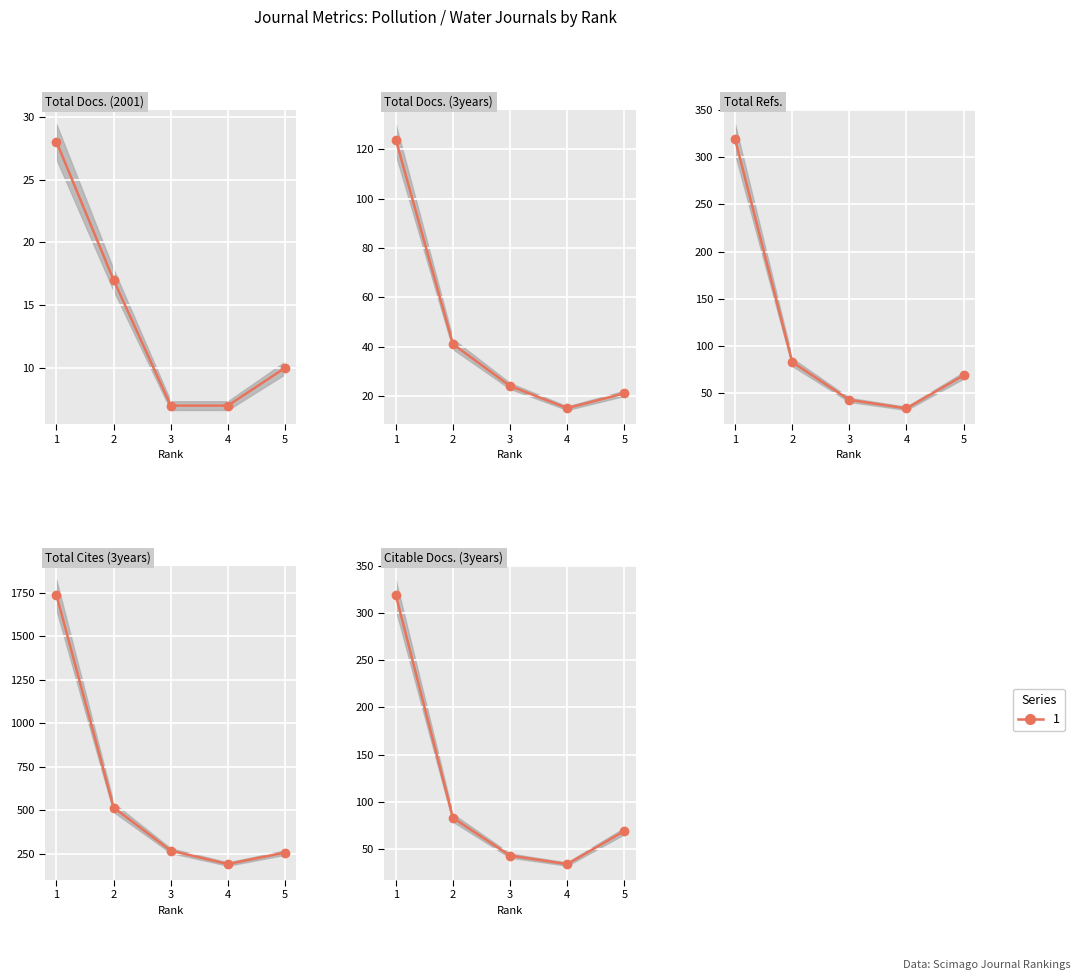

Which series has the widest spread of values?

Total Cites (3years)